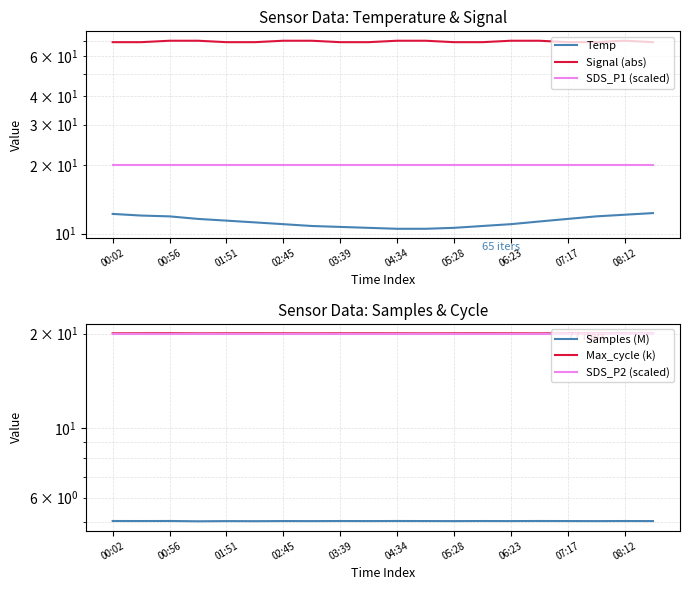

Is the value of Max_cycle (k) at 08:12 greater than the value of Temp at 00:02?

Yes